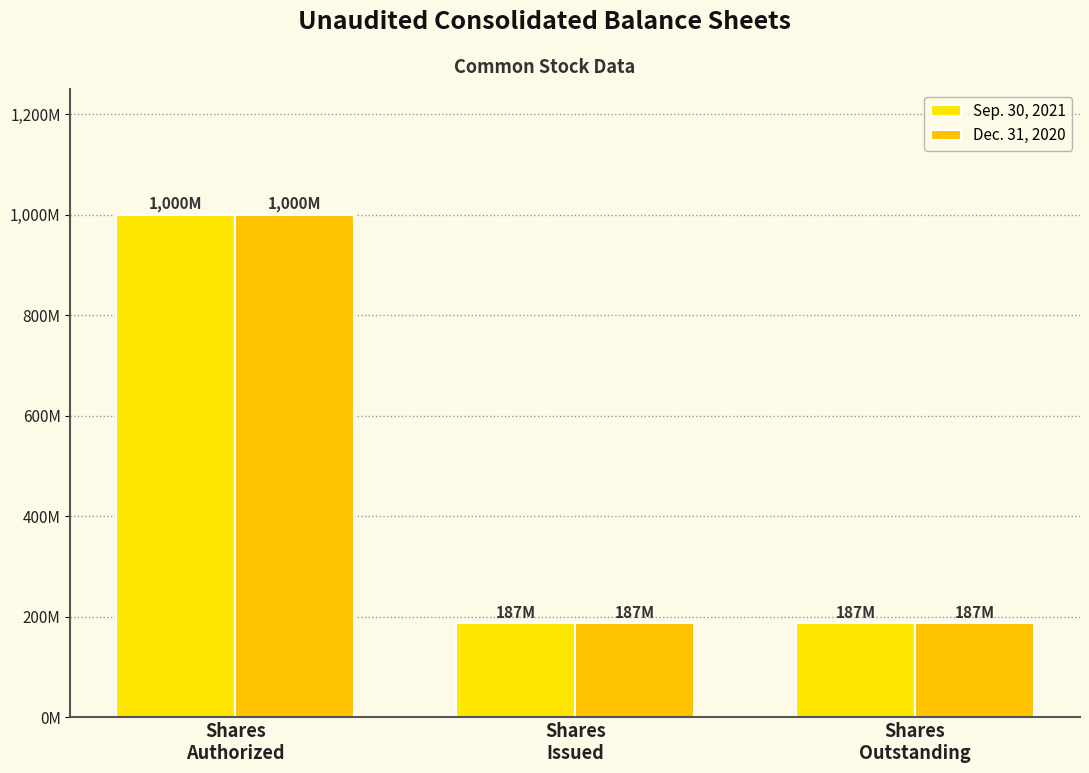

What is the sum of the Sep. 30, 2021 values at Shares
Authorized and Shares
Issued?

1186.8